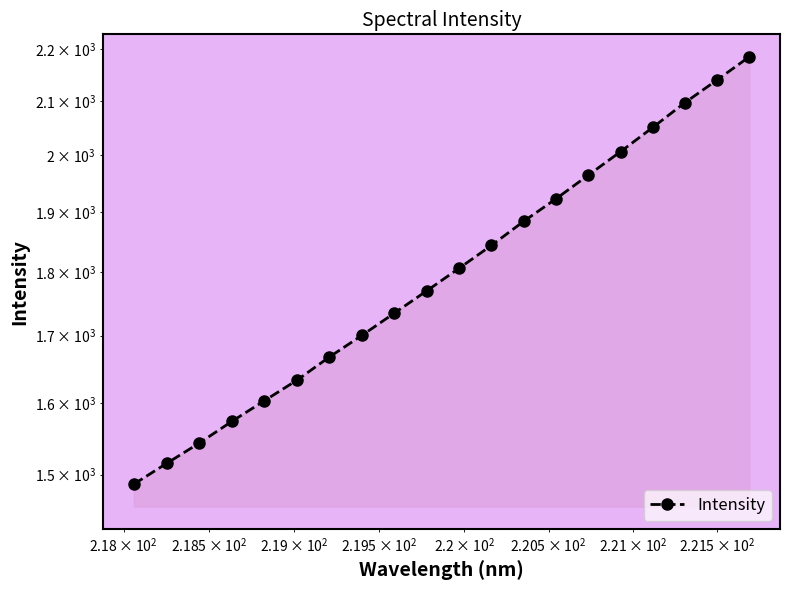

How many values are below 1806?

10